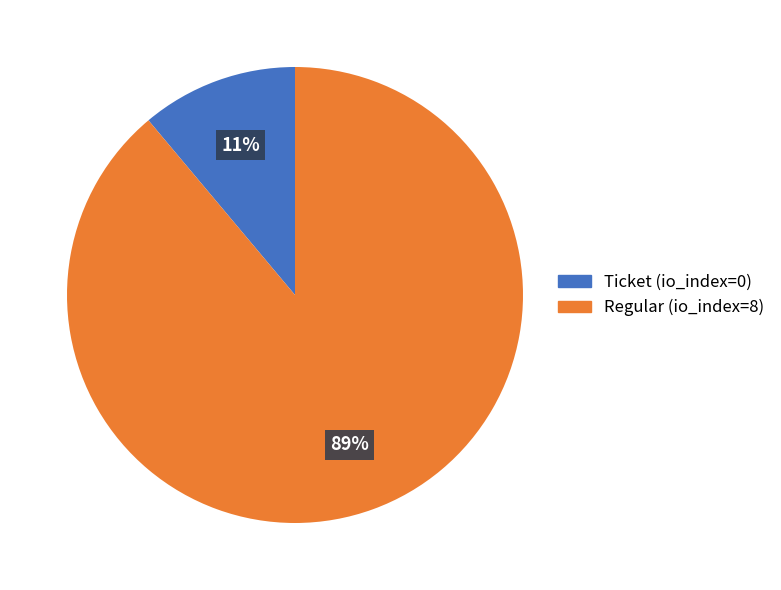

Is it true that Regular (io_index=8) is 89% of the pie?

True